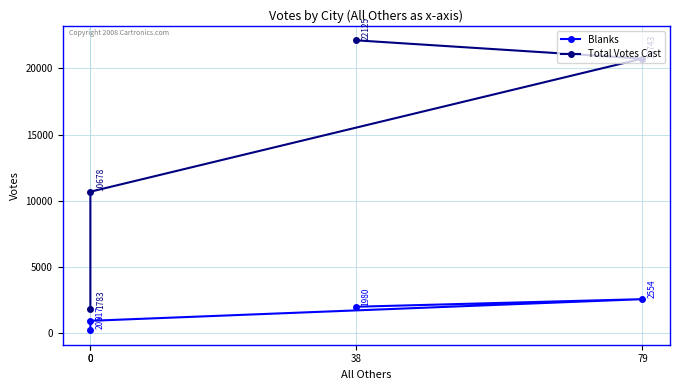

Rank the categories by Total Votes Cast value from highest to lowest.

38, 79, 0, 0